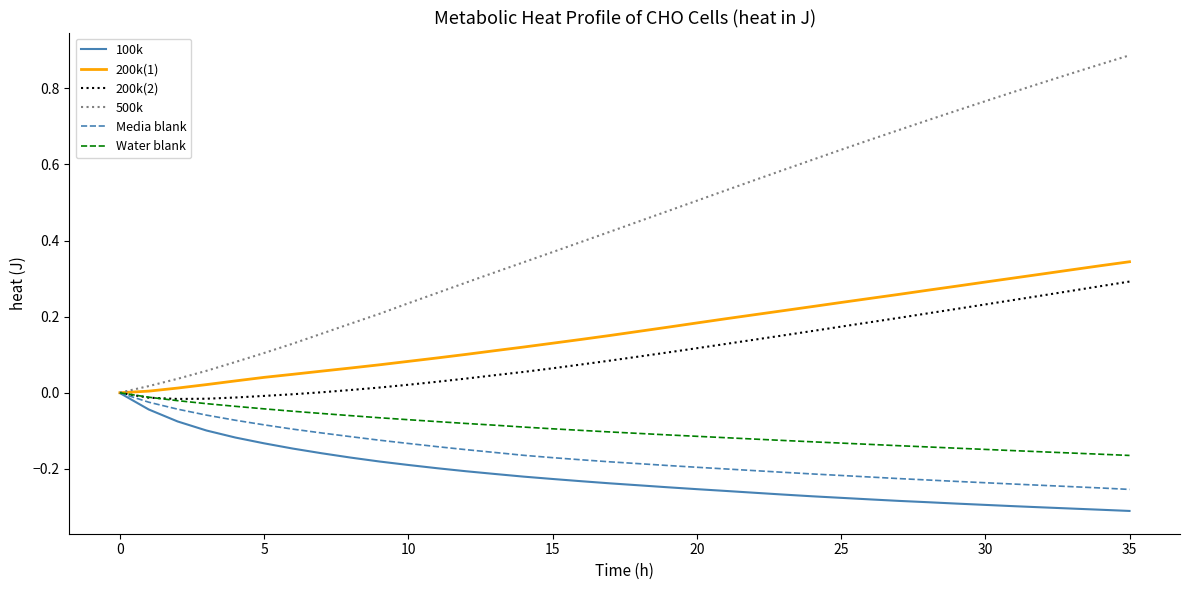

Which series has the largest total across all categories?

500k